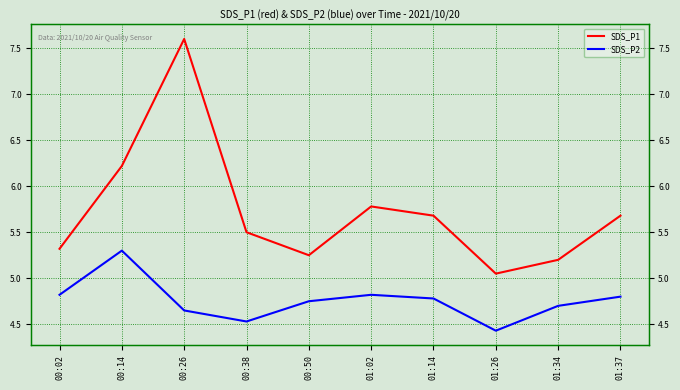

How many lines are shown in the chart?

2